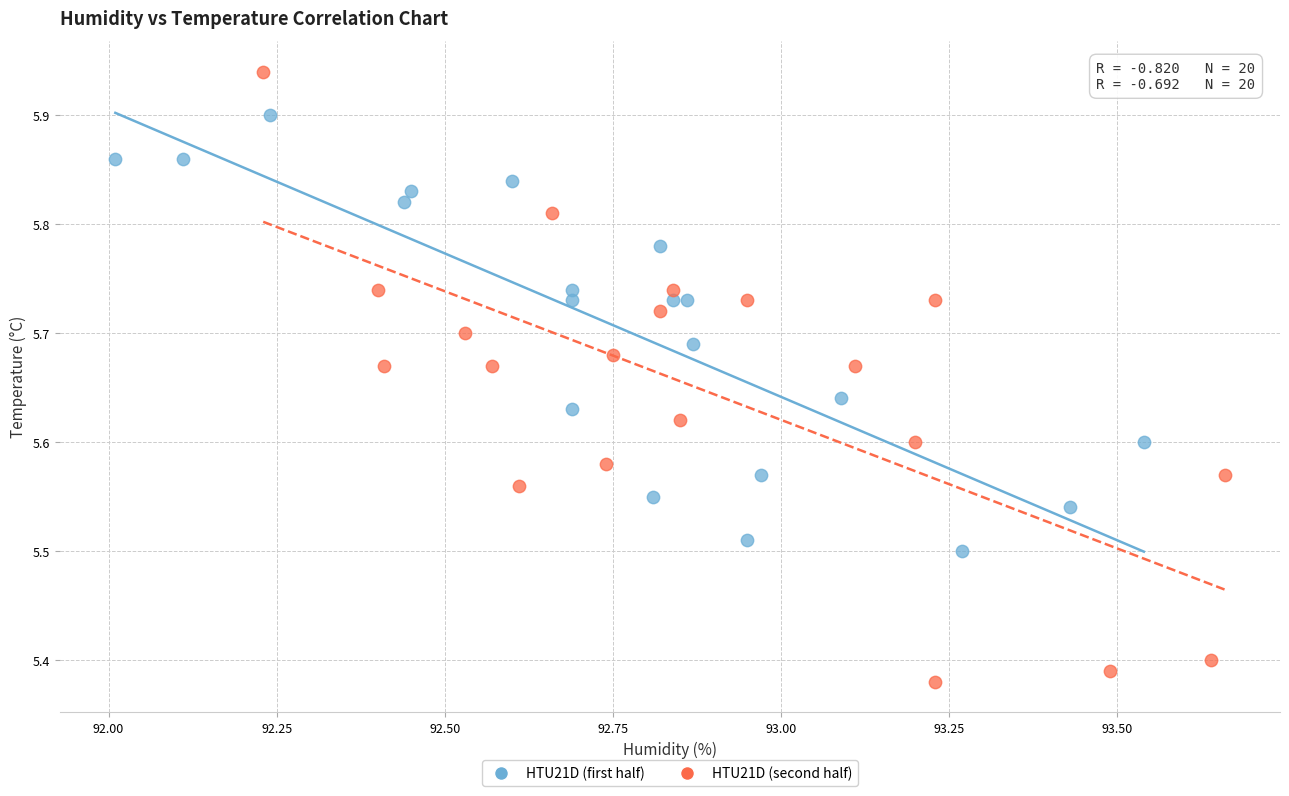

What are all the series names shown in the legend?

HTU21D (first half), HTU21D (second half)